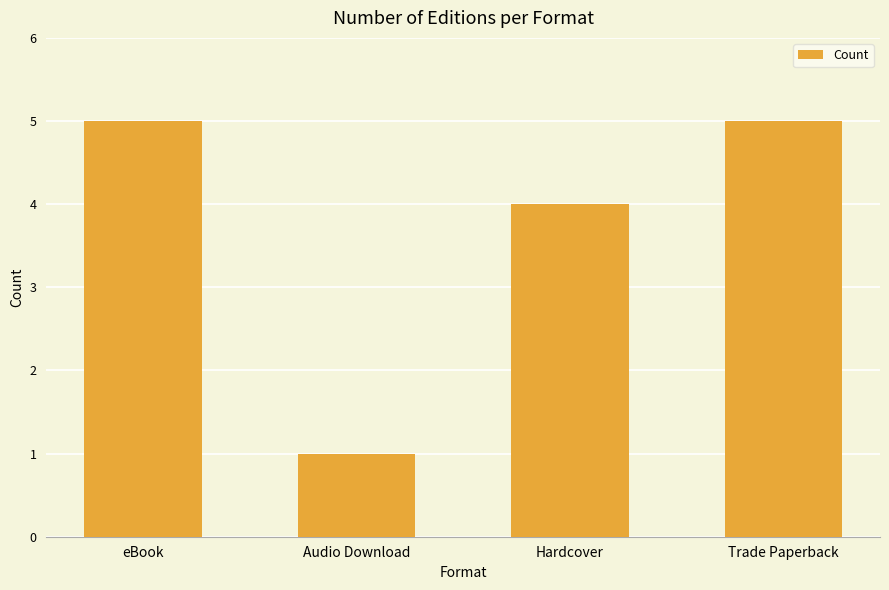

True or false: the data shows 1 at Audio Download.

True